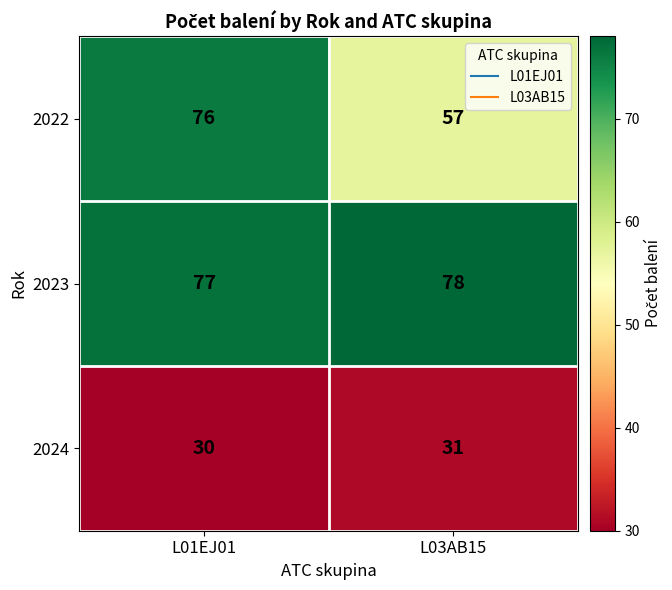

Rank the series by their maximum value, from highest to lowest.

2023, 2022, 2024